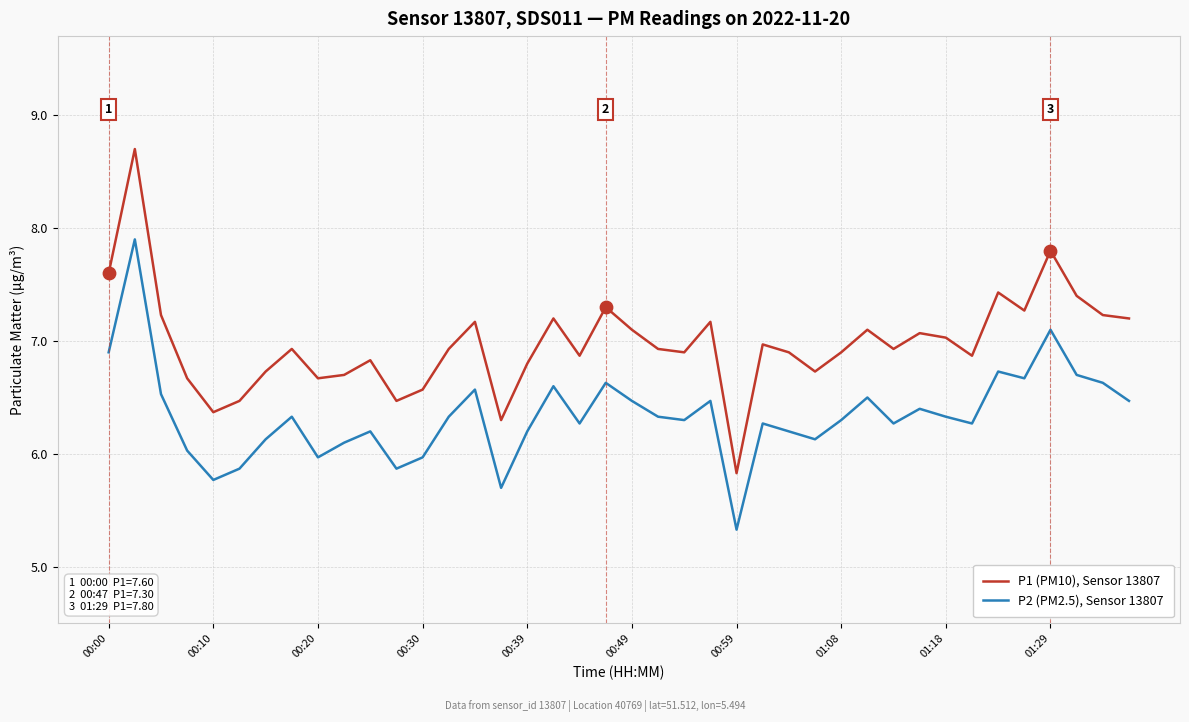

Which series has the largest range (max minus min)?

P1 (PM10), Sensor 13807